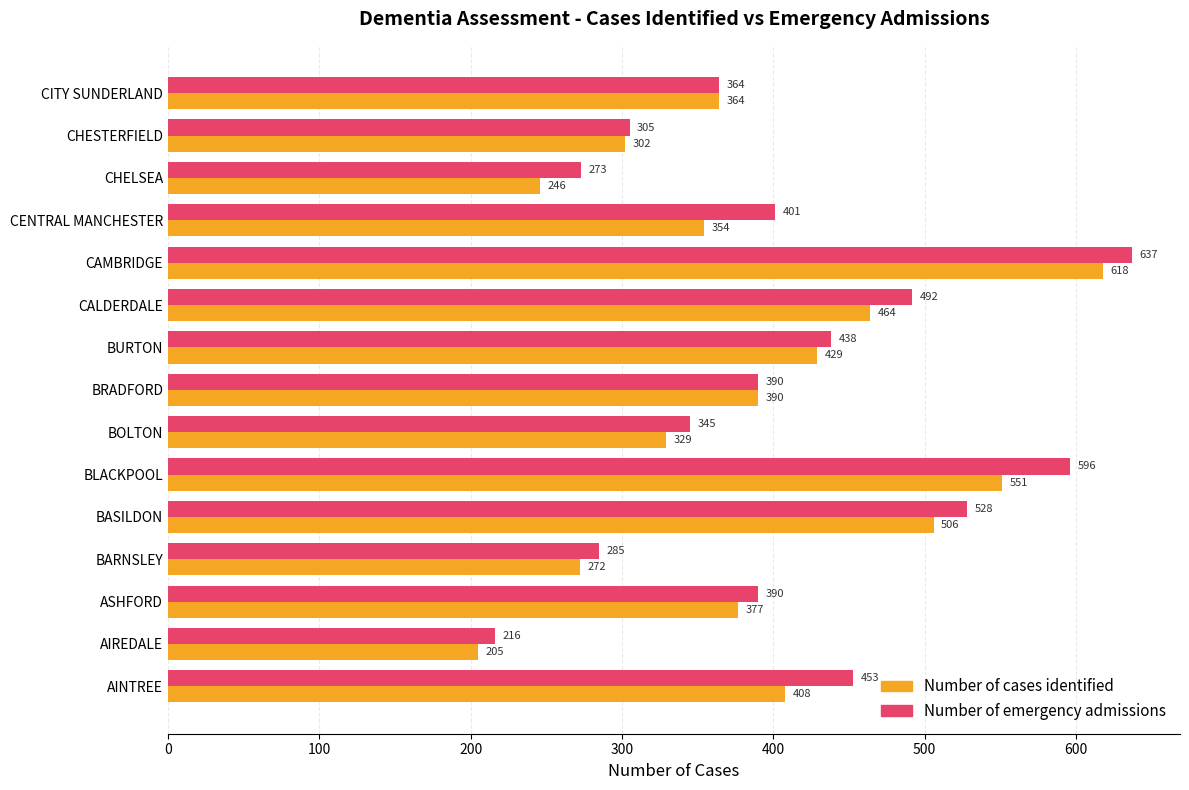

Is it true that Number of cases identified equals 546 at AINTREE?

False